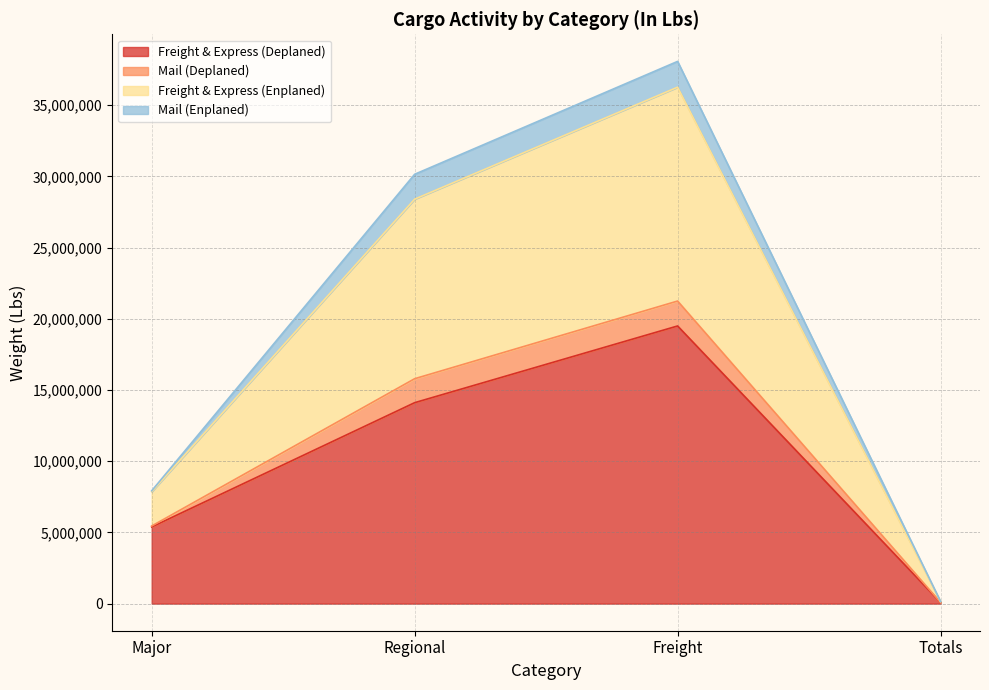

Reading left to right, transcribe the values for Freight & Express (Deplaned).

Major=5382290.0	Regional=14109862.0	Freight=19496708.4	Totals=79040.8